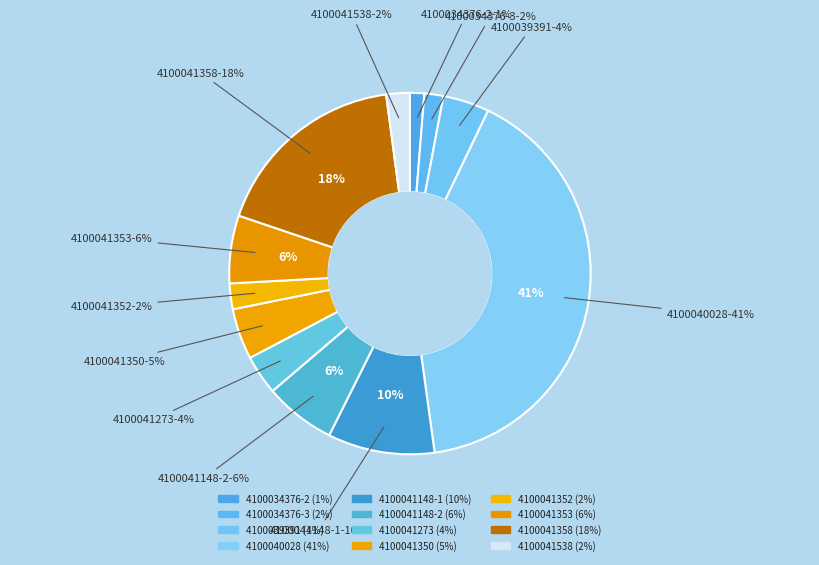

To the nearest percent, what percentage of the pie is 4100039391?

4%